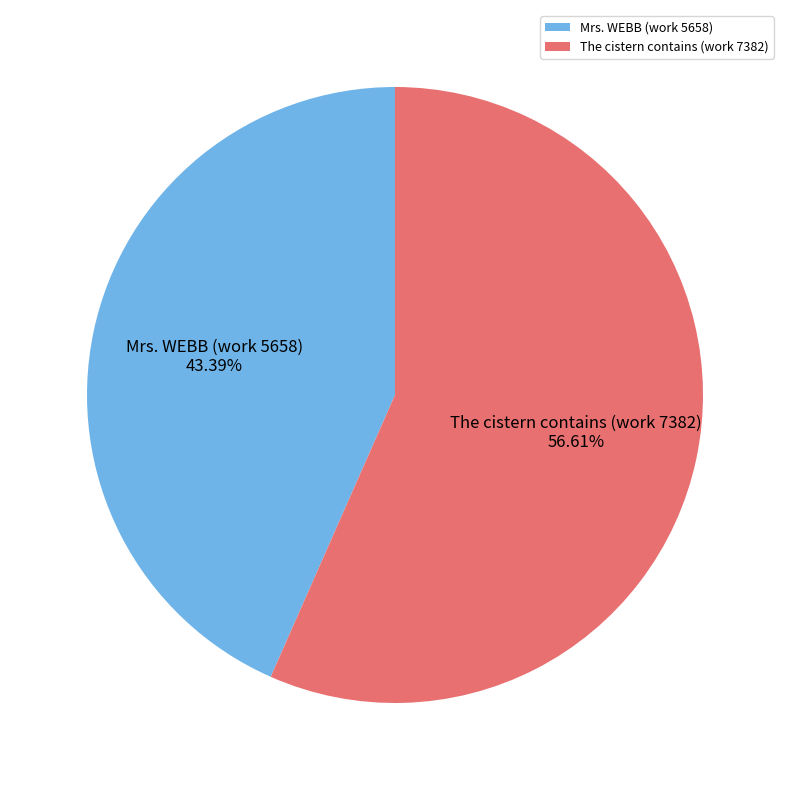

Rank the categories by value from lowest to highest.

Mrs. WEBB (work 5658), The cistern contains (work 7382)